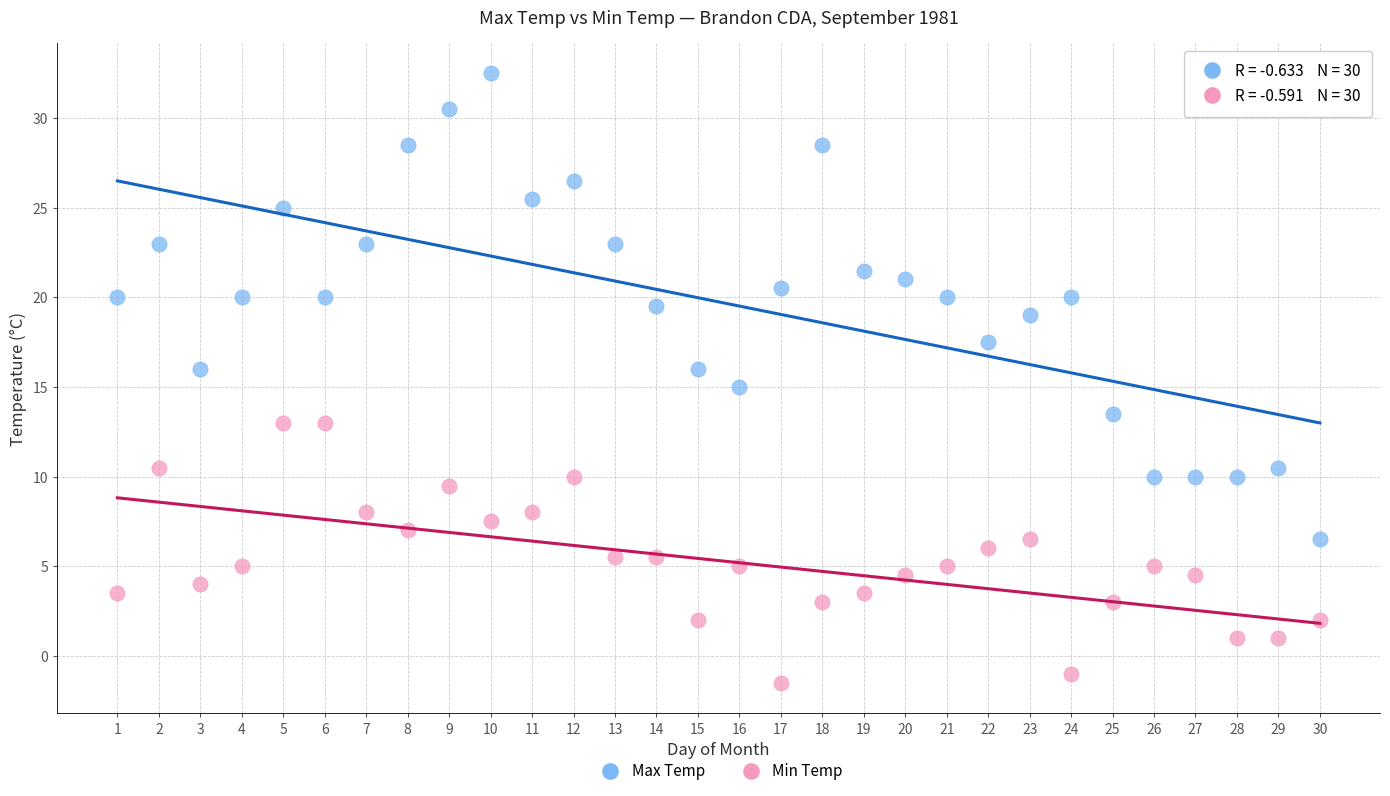

What is the X range (max minus min) for the scatter plot?

29.0